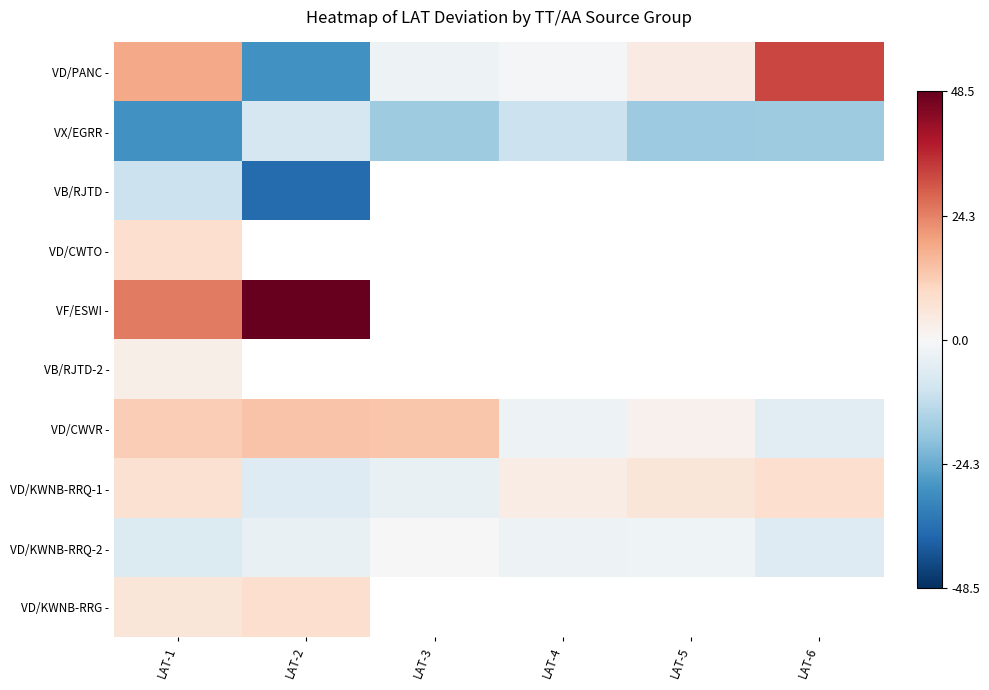

How many series are shown in this chart?

10